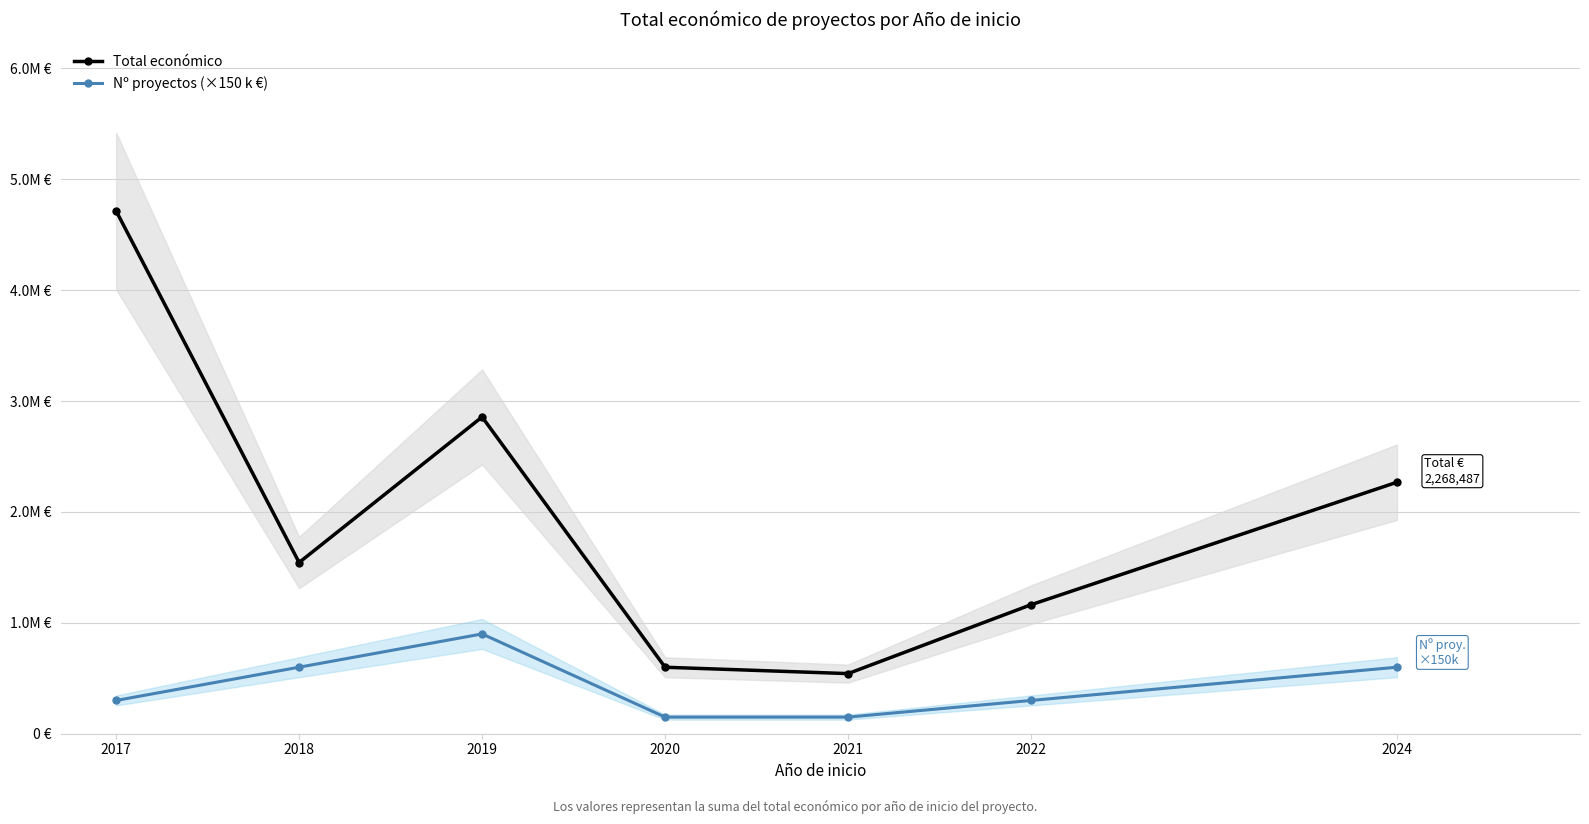

Between 2020 and 2022, which series saw the biggest shift?

Total económico